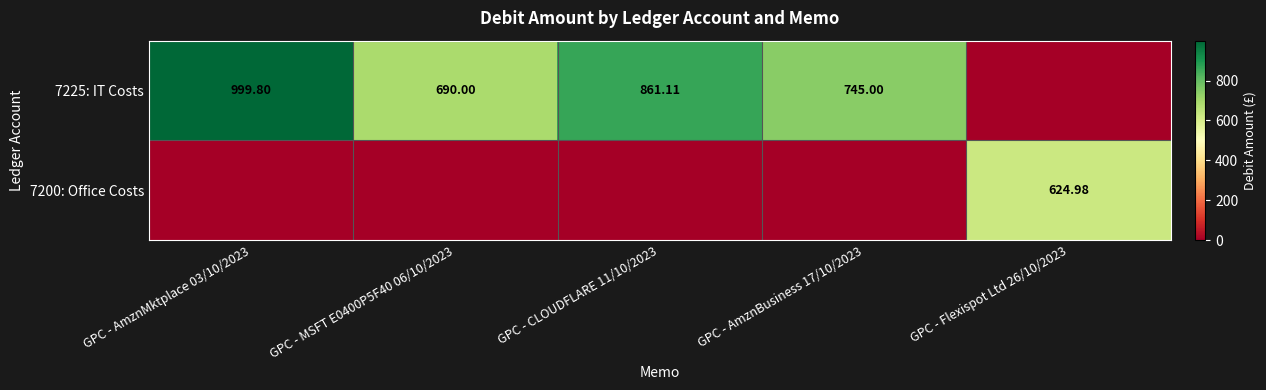

At which category is the sum across all series the highest?

GPC - AmznMktplace 03/10/2023